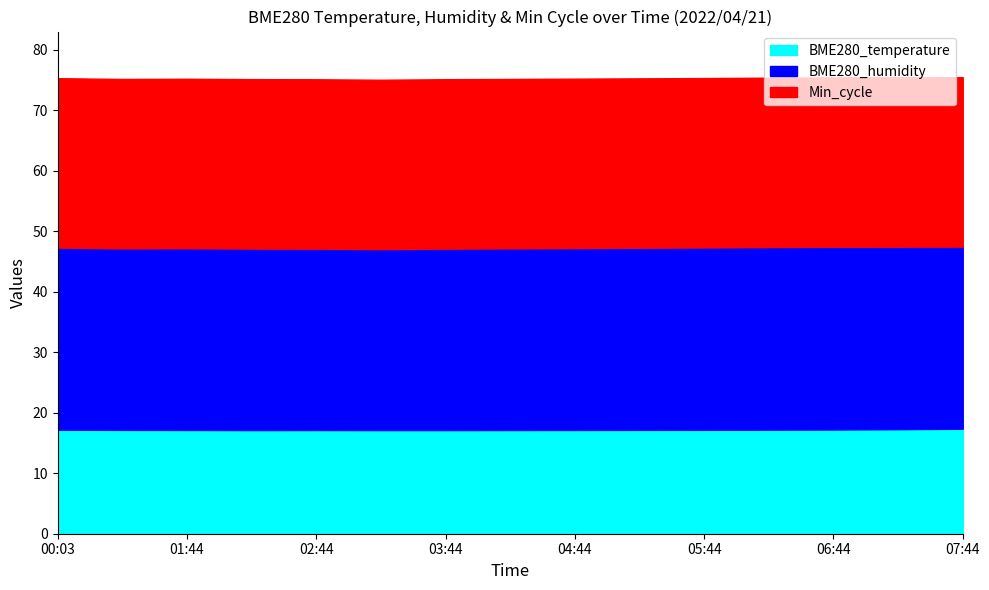

Does the chart have visible grid lines?

No